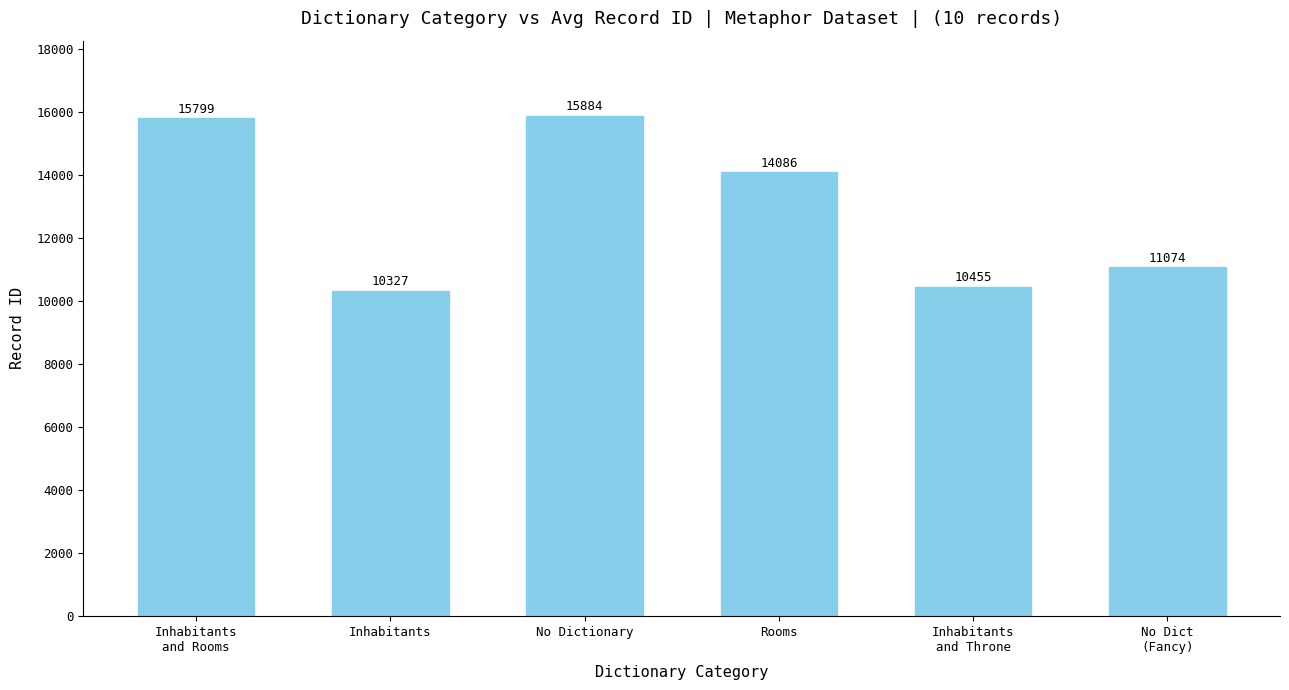

What is the value of the 6th bar from the left?

11074